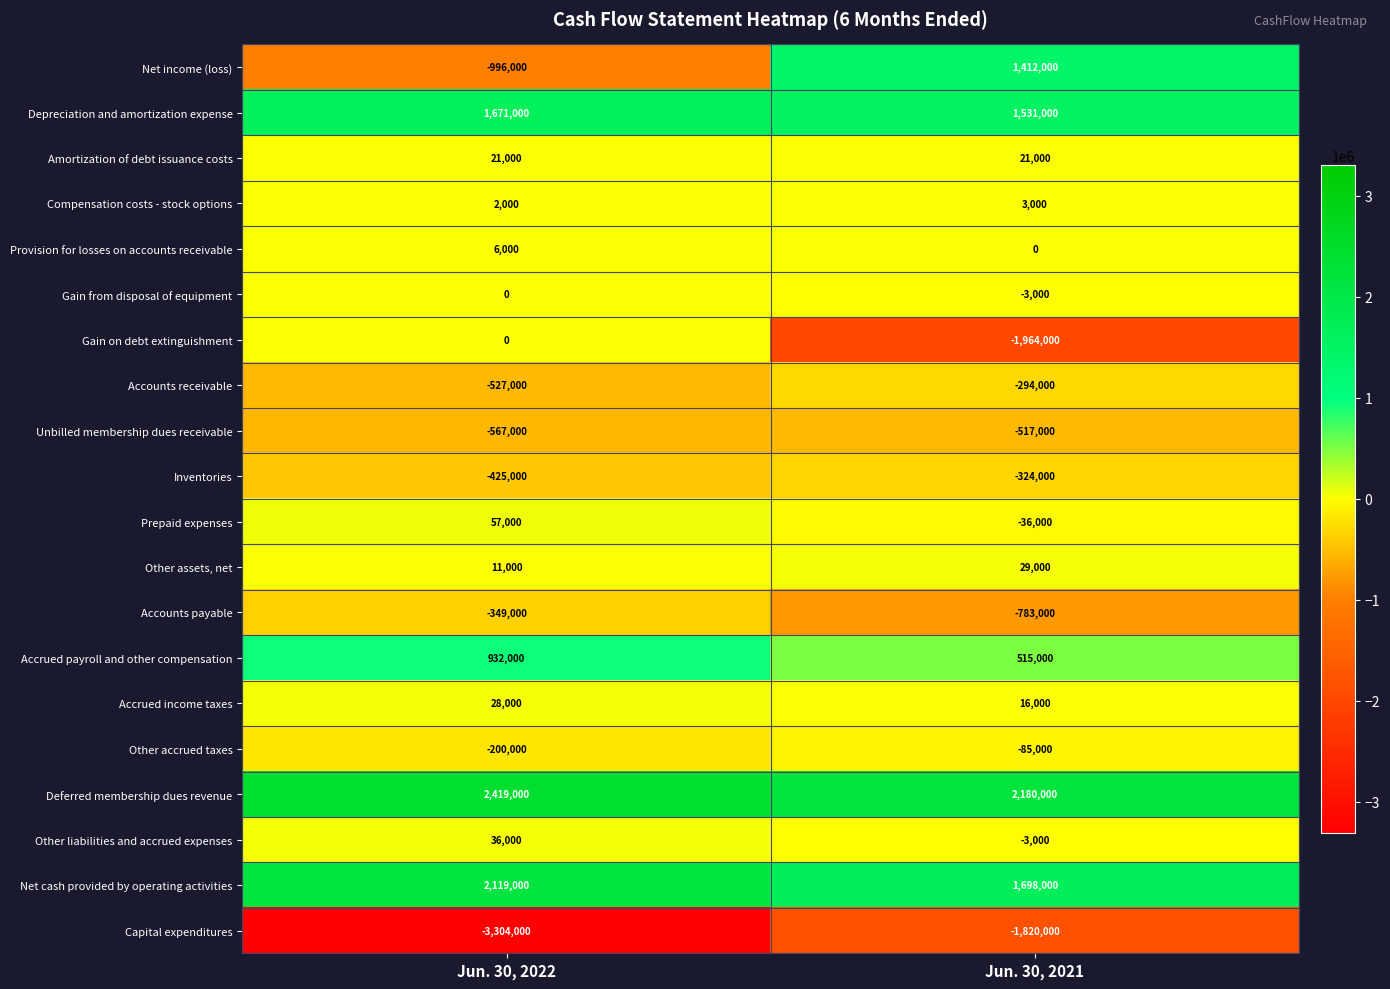

At which category is the sum across all series the highest?

Jun. 30, 2021